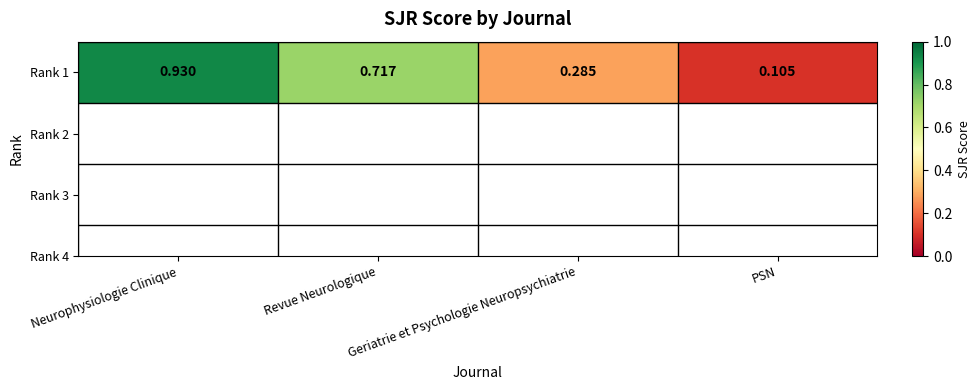

What is the greatest value displayed?

0.9